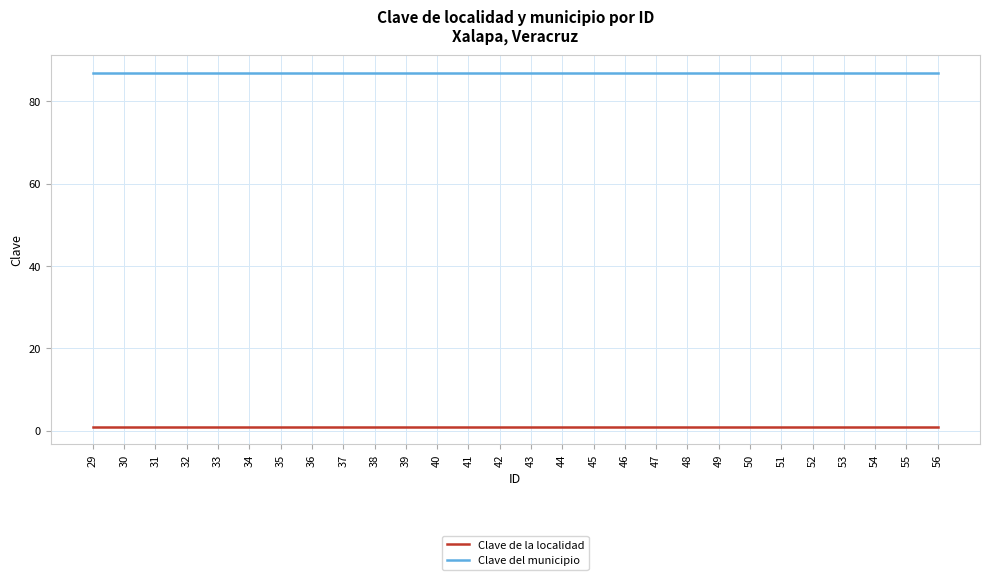

What is the total value across all series at 38?

88